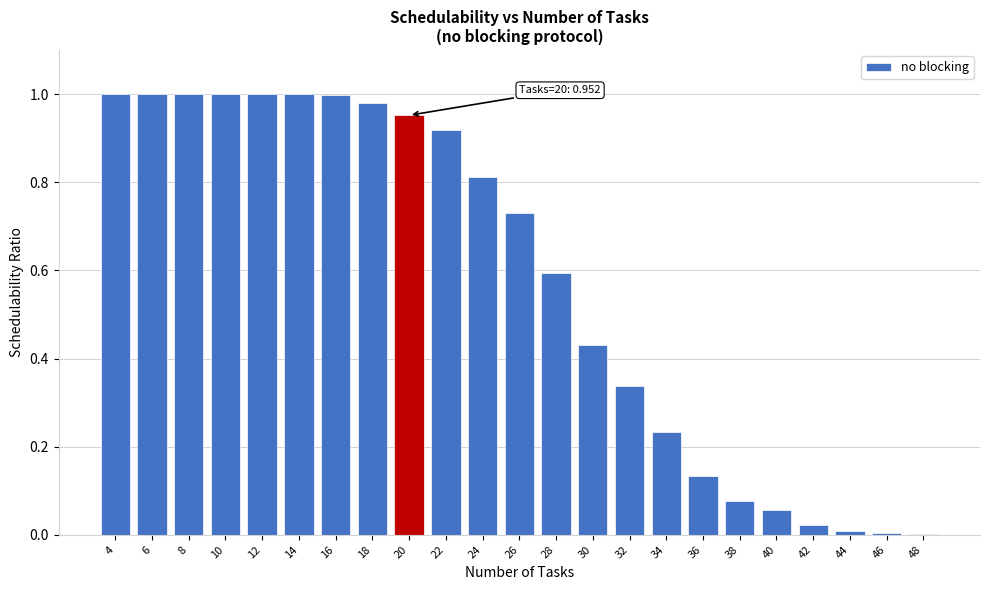

What is the sum of all values?

13.3